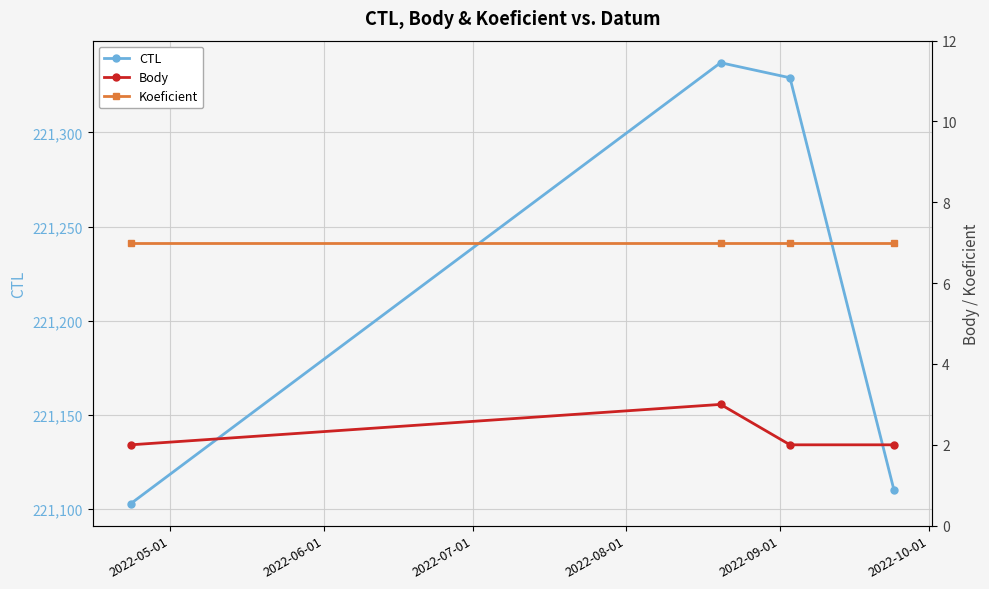

Does the chart display data point markers on the line(s)?

Yes